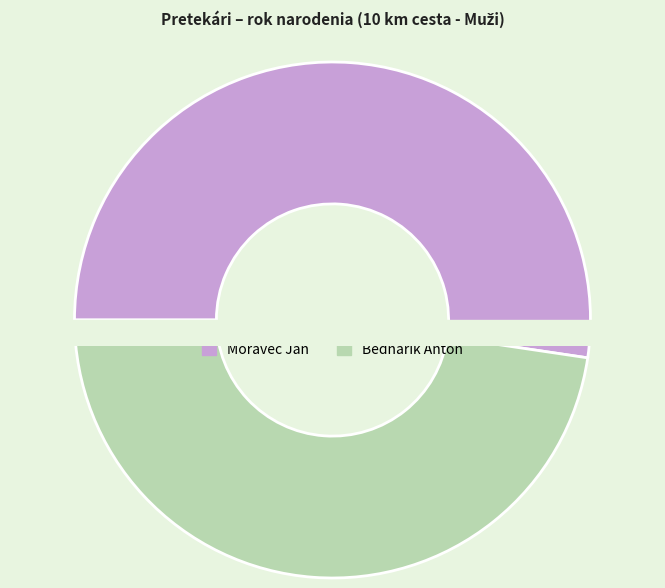

Which category has the biggest portion of the pie?

Moravec Ján